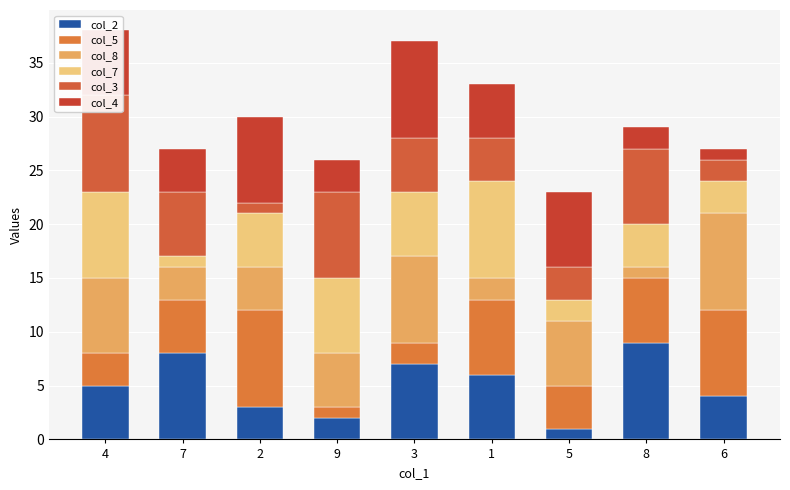

What is the value of the col_2 bar at the 9th from the left?

4